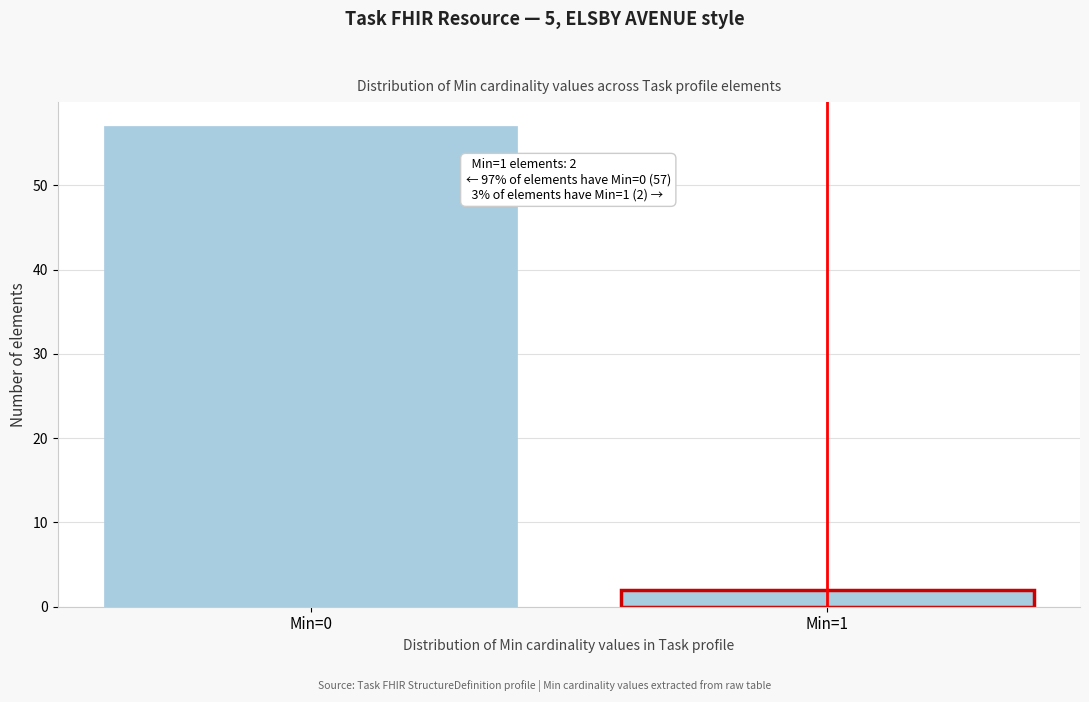

Reading left to right, what are all the values shown in this chart?

Min=0=57	Min=1=2